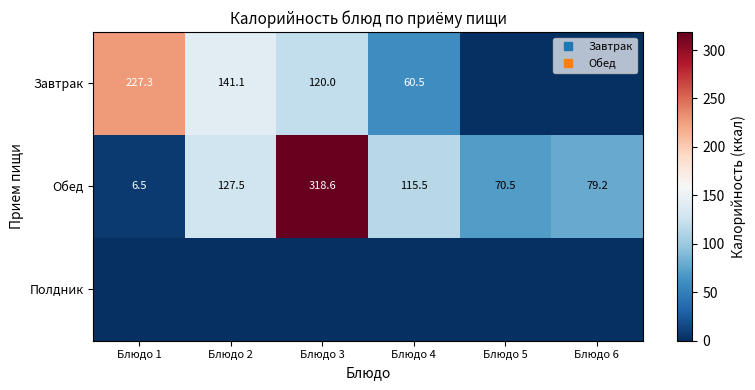

What is the maximum value shown in the chart?

318.6